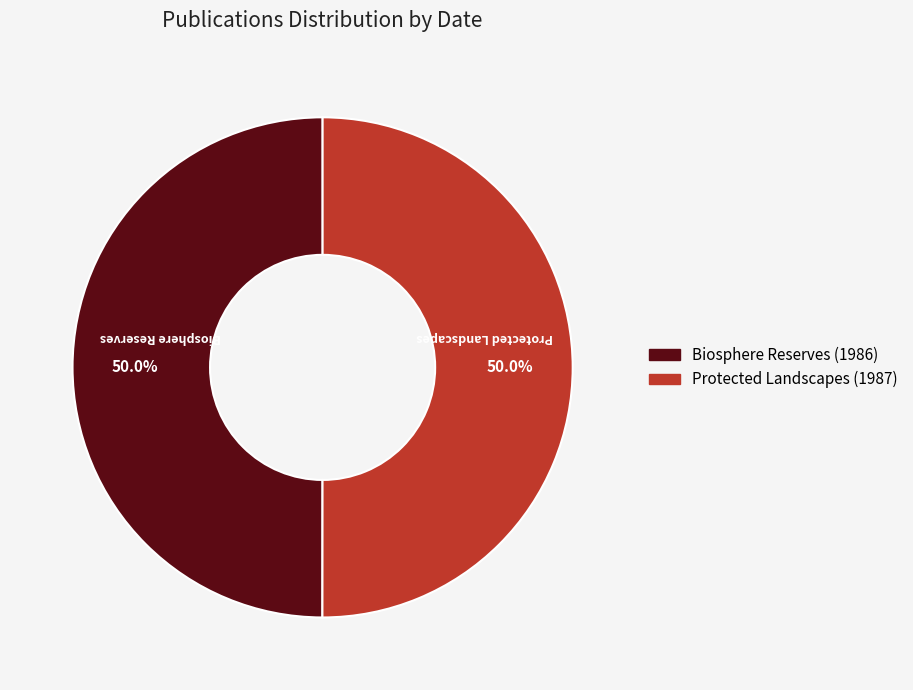

Is the sum of Protected Landscapes (1987) and Biosphere Reserves (1986) greater than half?

Yes